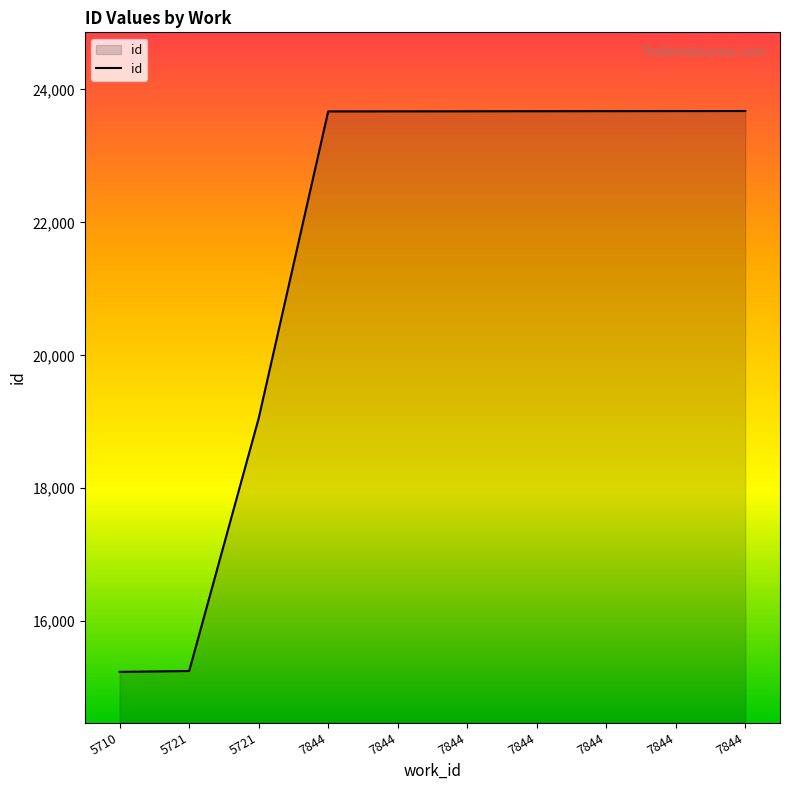

Reading right to left, transcribe all the data shown in this chart.

7844=23676	7844=23675	7844=23674	7844=23673	7844=23672	7844=23671	7844=23670	5721=19053	5721=15251	5710=15238